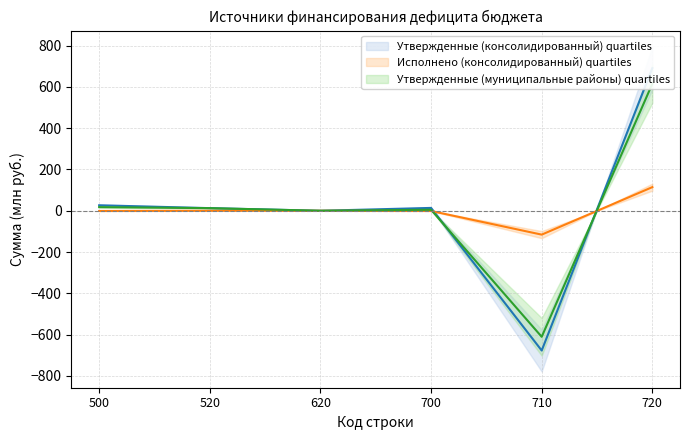

Rank the series by their average value, from lowest to highest.

Исполнено (консолидированный), Утвержденные (муниципальные районы), Утвержденные (консолидированный)